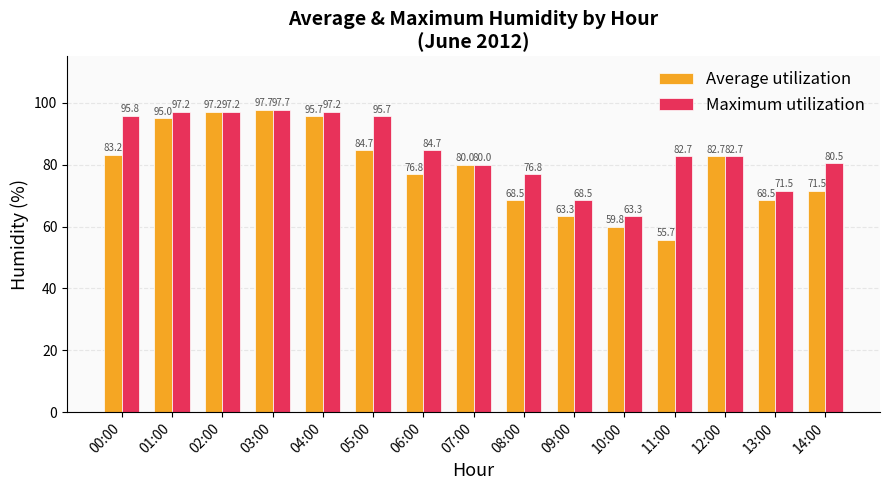

Which label corresponds to the smallest value in the chart?

11:00